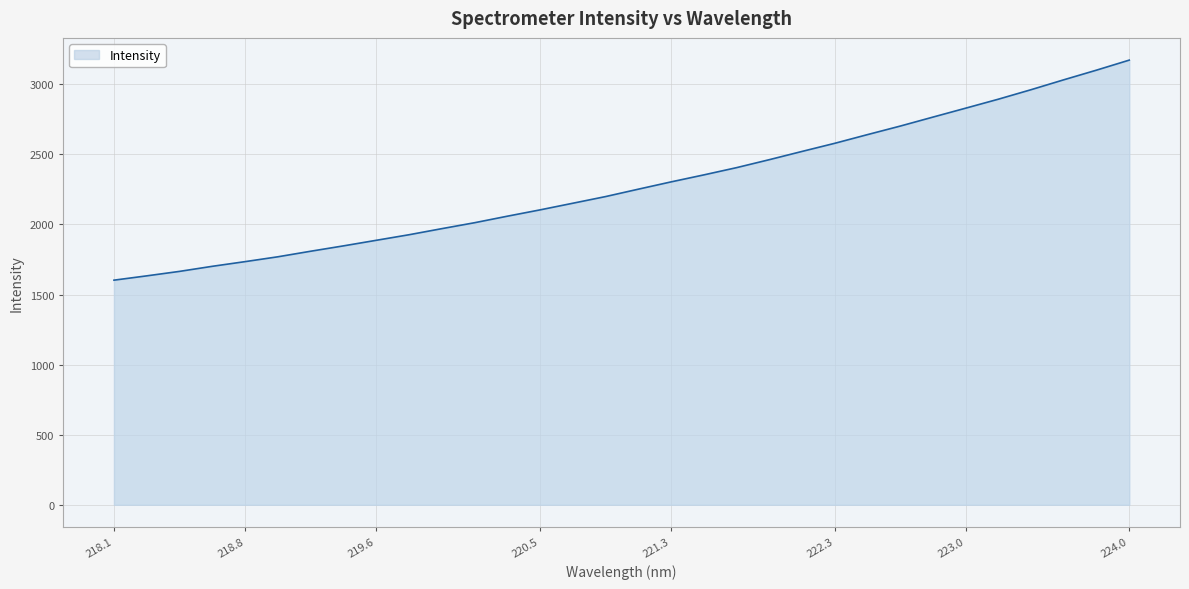

What is the greatest value displayed?

3172.7